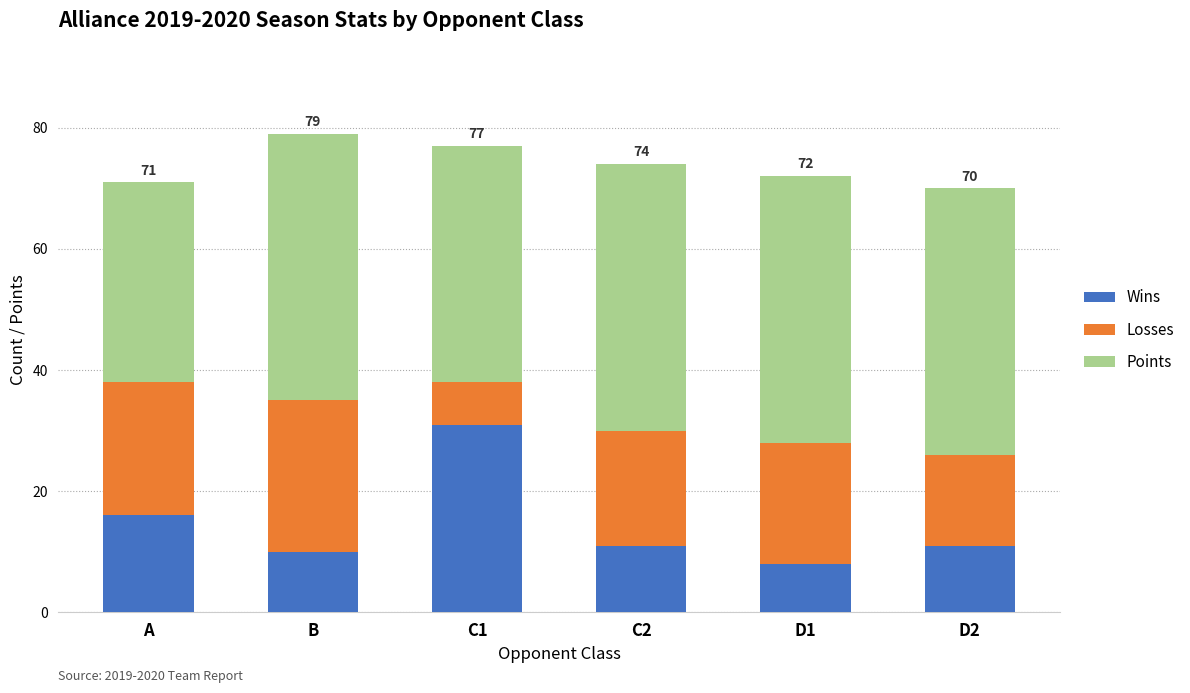

What is the approximate value of Wins at D1?

8